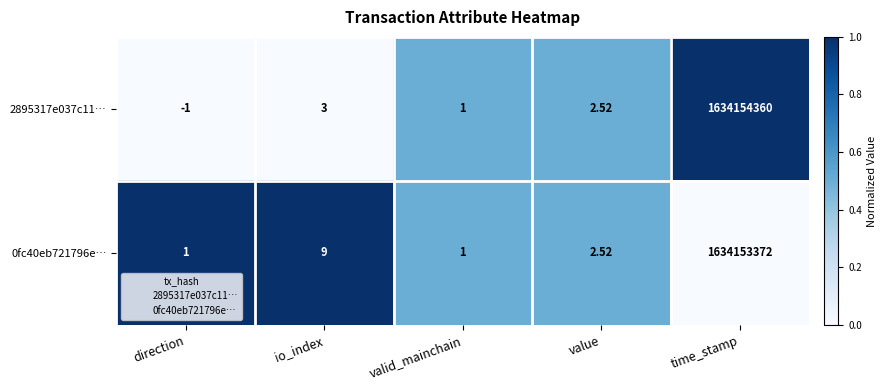

Where is 0fc40eb721796e… nearest to the value 817076686?

io_index